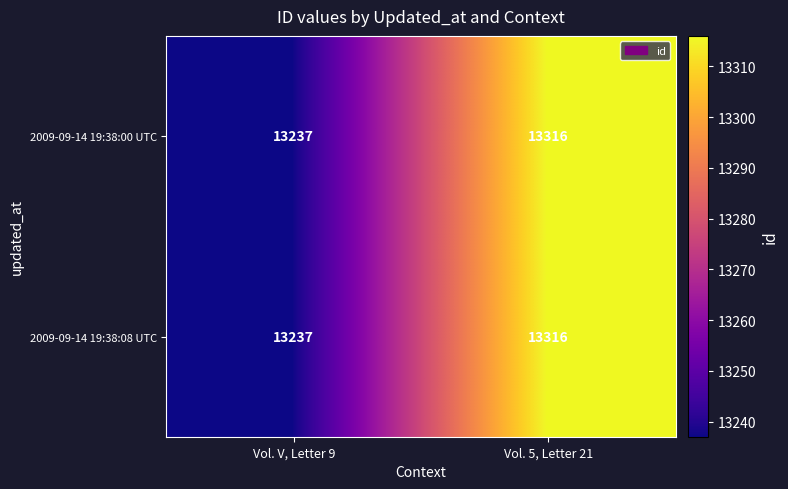

What is the difference between the maximum and minimum values in the 2009-09-14 19:38:08 UTC series?

79